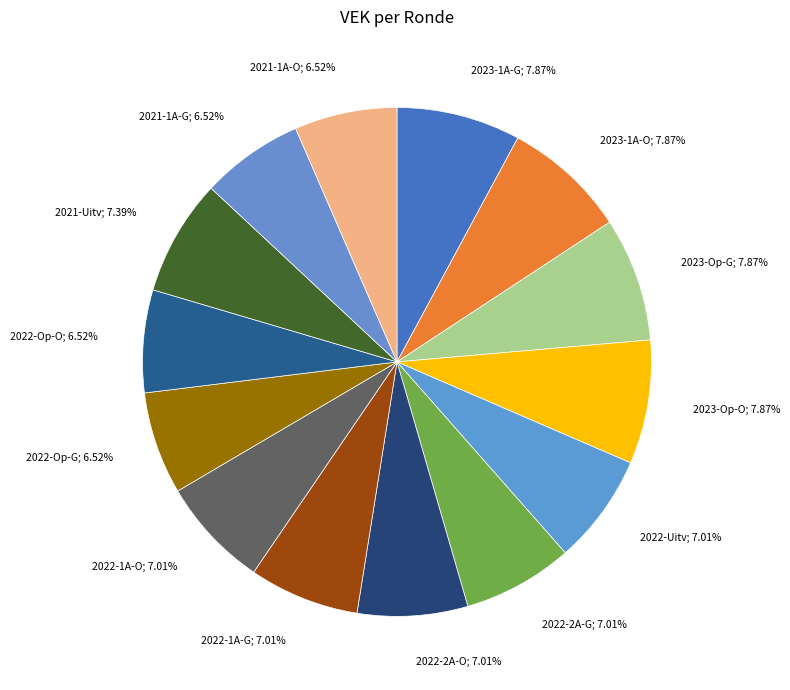

Which category has the biggest portion of the pie?

2023 1ste aanpassing goedgekeurd